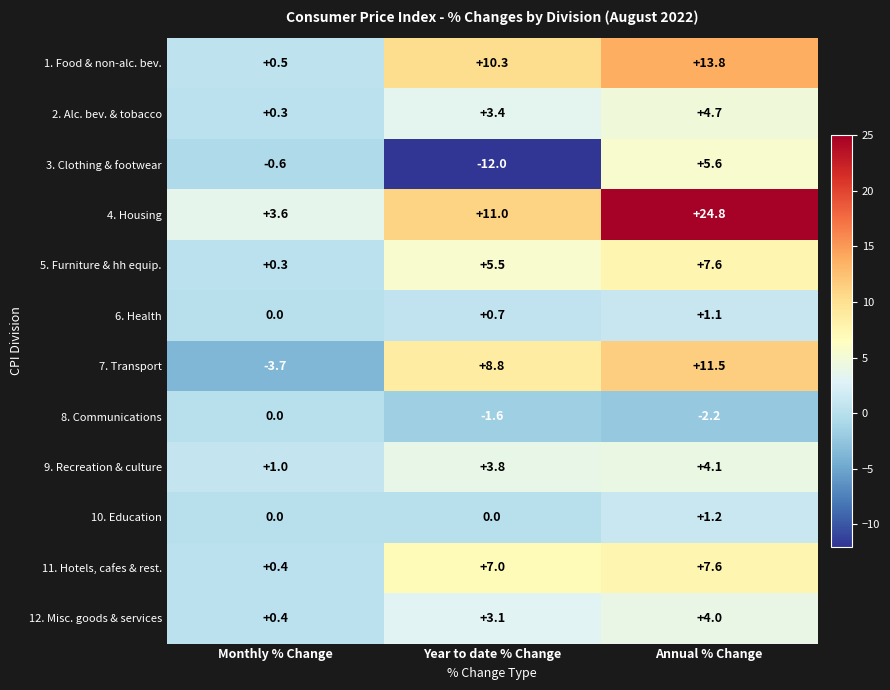

What is the total value across all series at Year to date % Change?

40.0